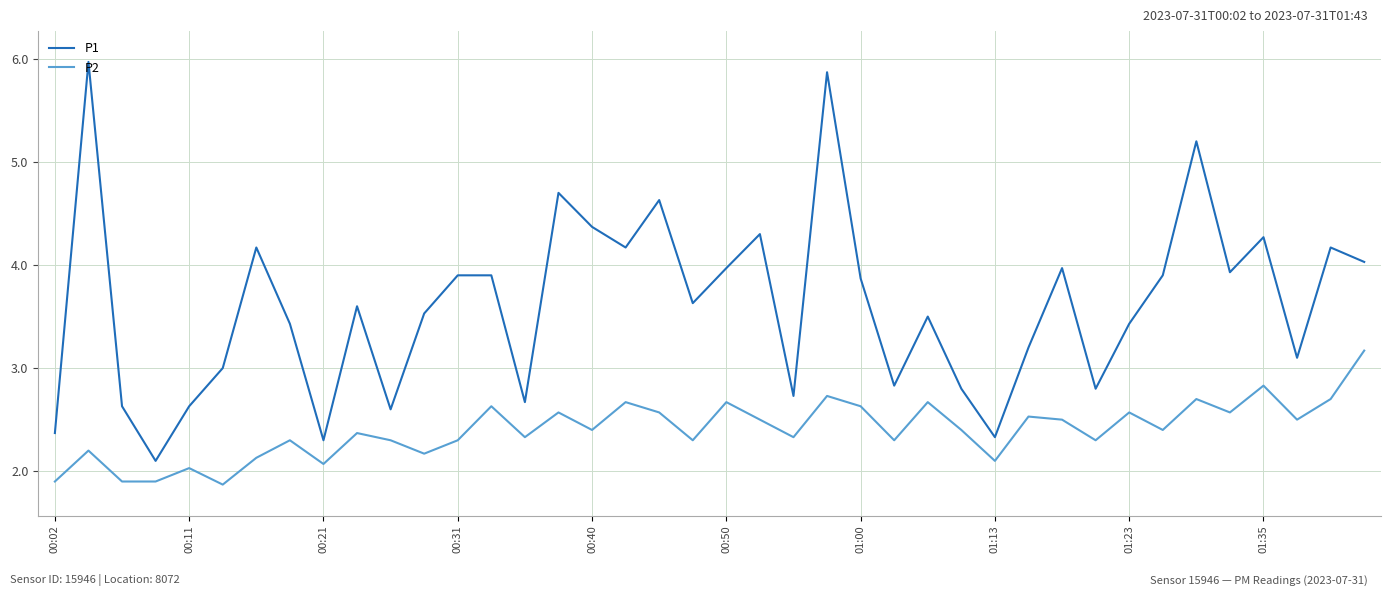

Reading left to right, extract all data points from this chart.

P1: 2.4	6.0	2.6	2.1	2.6	3.0	4.2	3.4	2.3	3.6	2.6	3.5	3.9	3.9	2.7	4.7	4.4	4.2	4.6	3.6	4.0	4.3	2.7	5.9	3.9	2.8	3.5	2.8	2.3	3.2	4.0	2.8	3.4	3.9	5.2	3.9	4.3	3.1	4.2	4.0
P2: 1.9	2.2	1.9	1.9	2.0	1.9	2.1	2.3	2.1	2.4	2.3	2.2	2.3	2.6	2.3	2.6	2.4	2.7	2.6	2.3	2.7	2.5	2.3	2.7	2.6	2.3	2.7	2.4	2.1	2.5	2.5	2.3	2.6	2.4	2.7	2.6	2.8	2.5	2.7	3.2